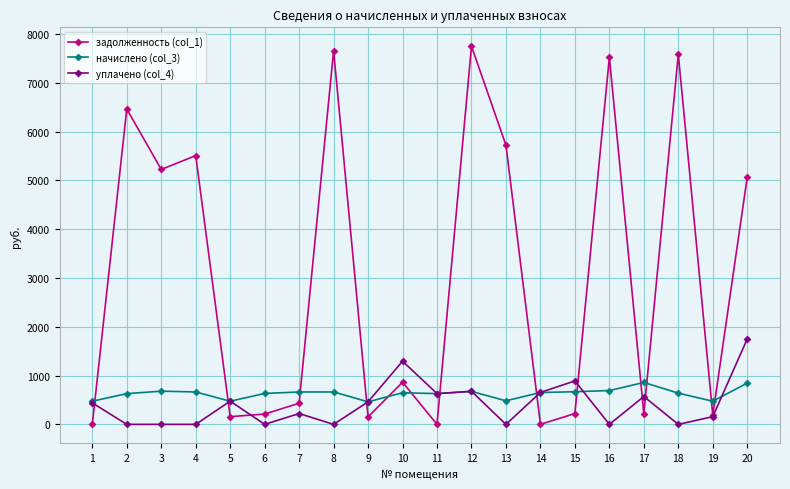

True or false: уплачено (col_4) and начислено (col_3) cross at least once.

True